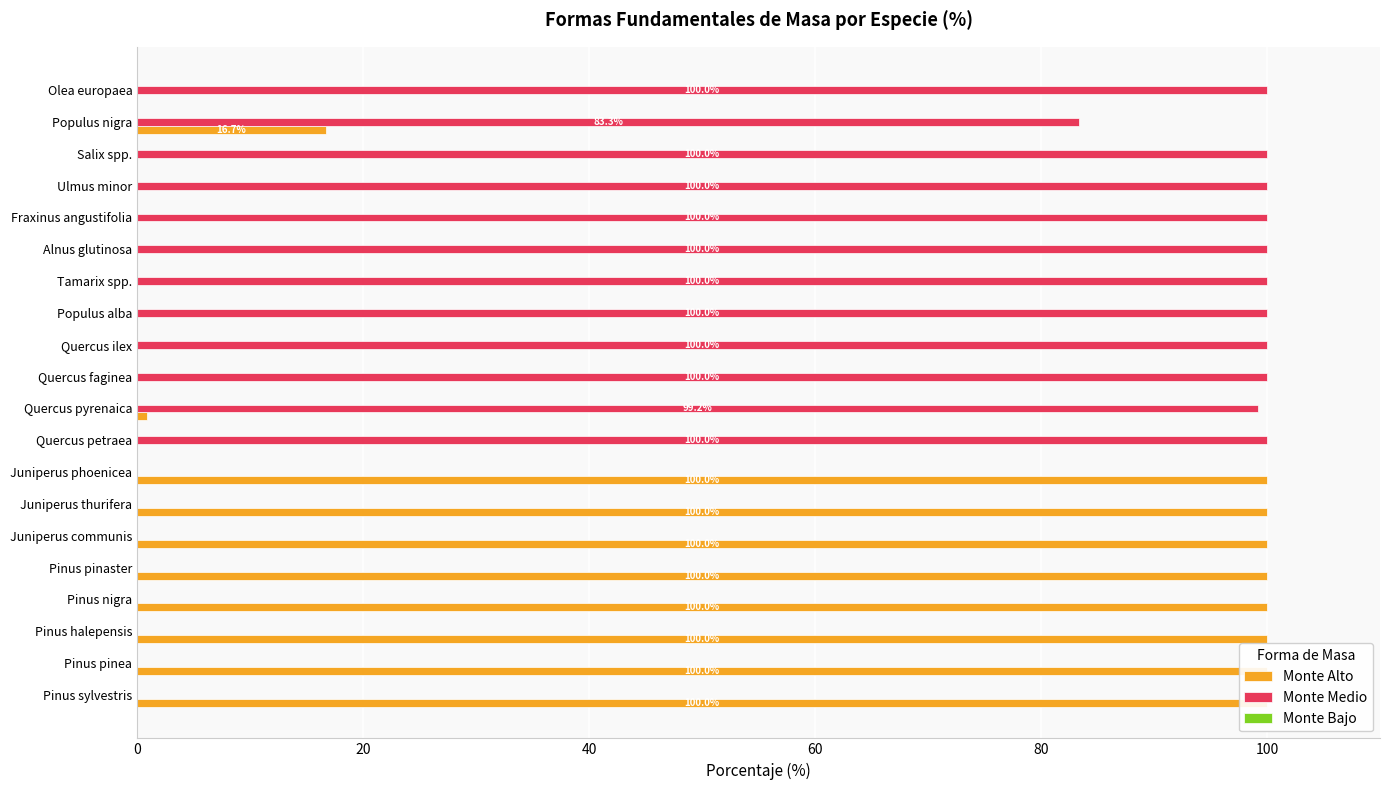

Does the chart contain stacked bars?

No